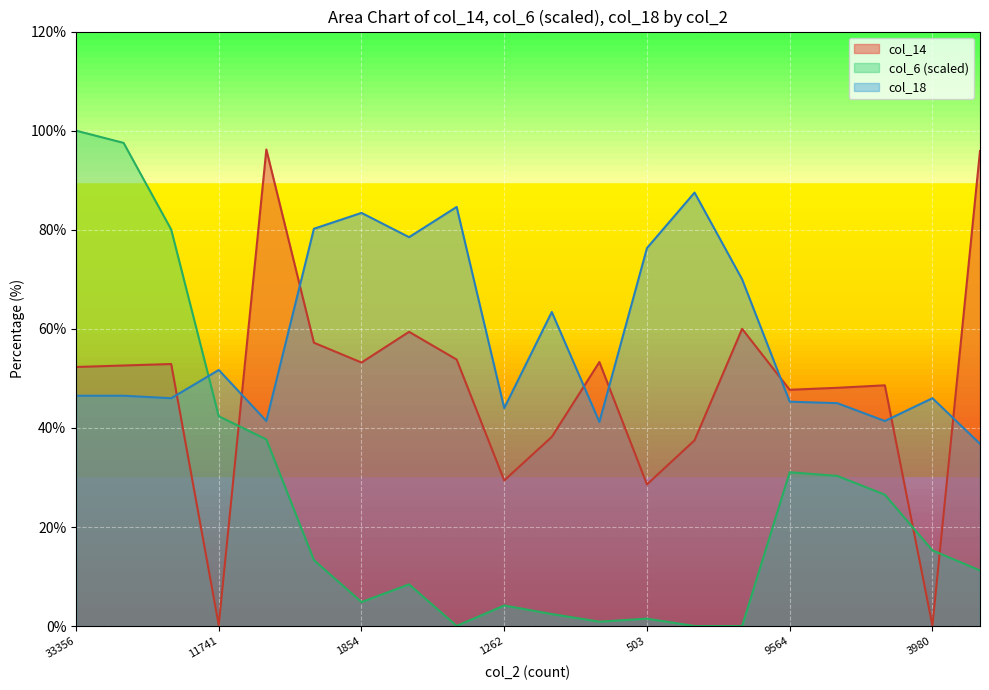

True or false: col_18 and col_14 cross at least once.

True